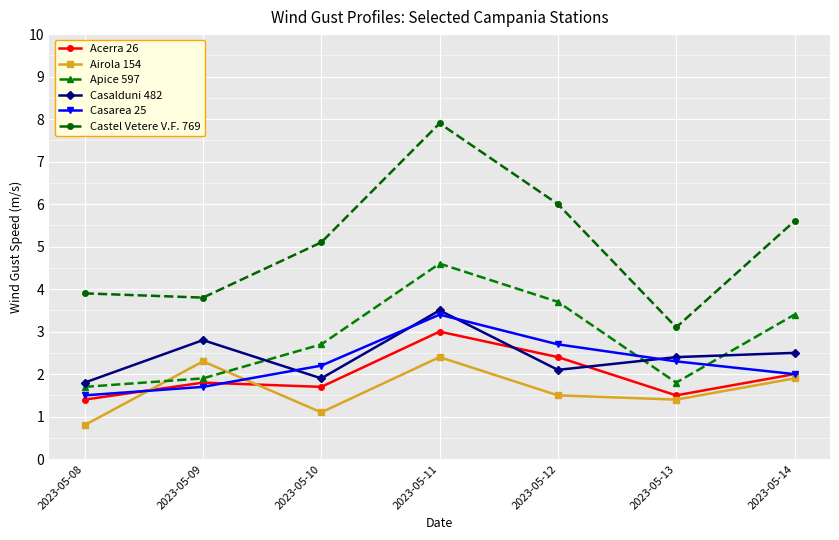

True or false: Acerra 26 has a value of 2.4 at 2023-05-12.

True